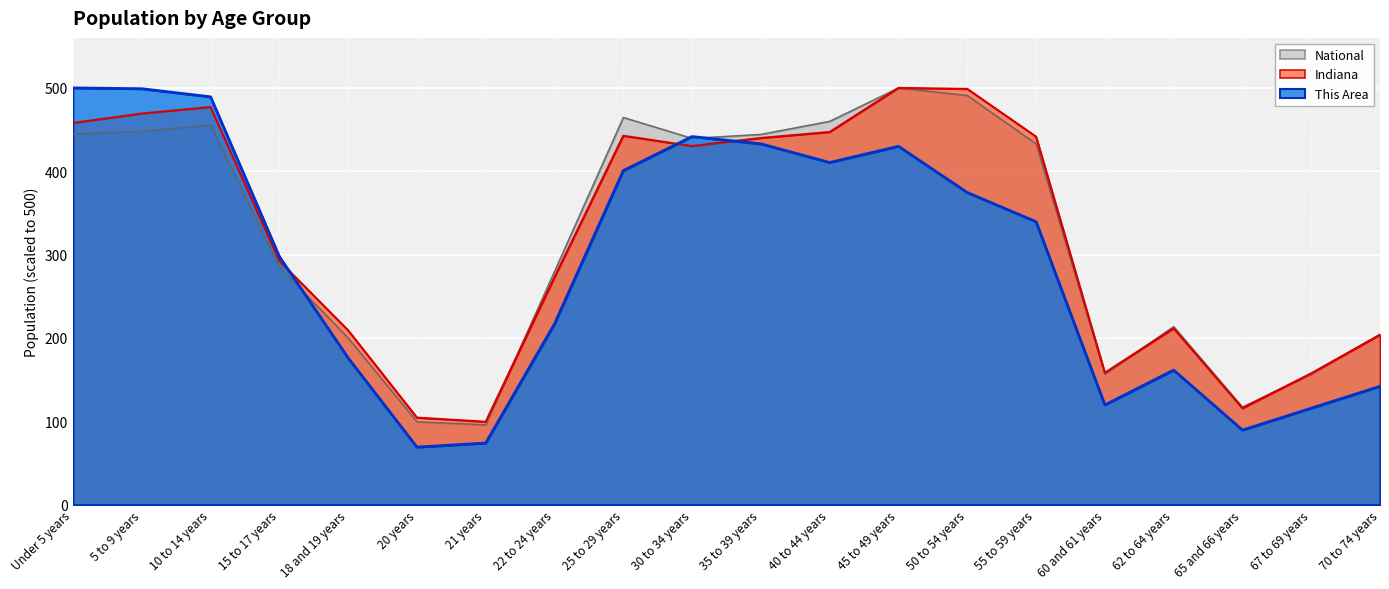

What is the difference between the maximum and second lowest values in the National series?

400.5